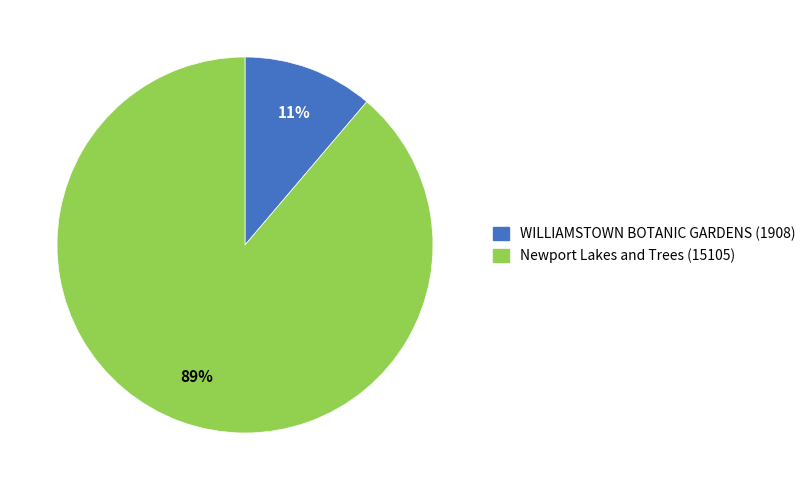

Which has a higher value, WILLIAMSTOWN BOTANIC GARDENS (1908) or Newport Lakes and Trees (15105)?

Newport Lakes and Trees (15105)